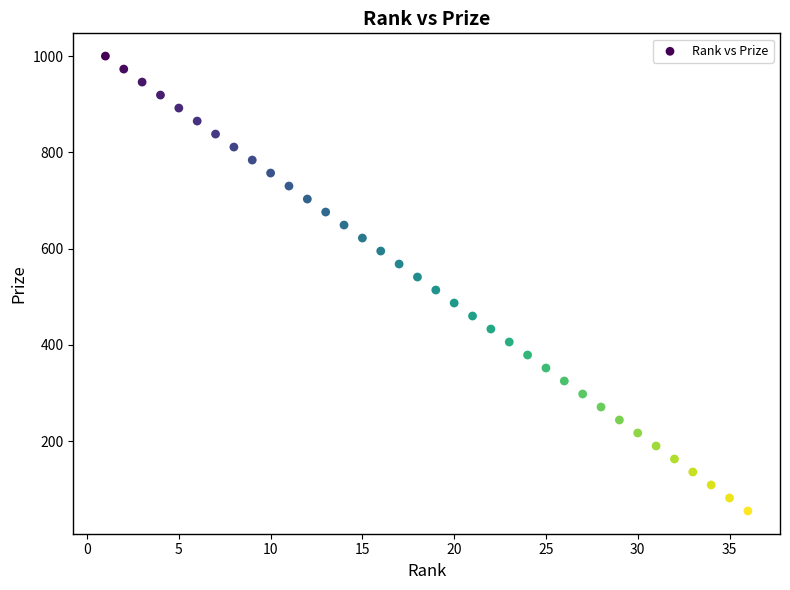

What is the range of Y values (max minus min)?

945